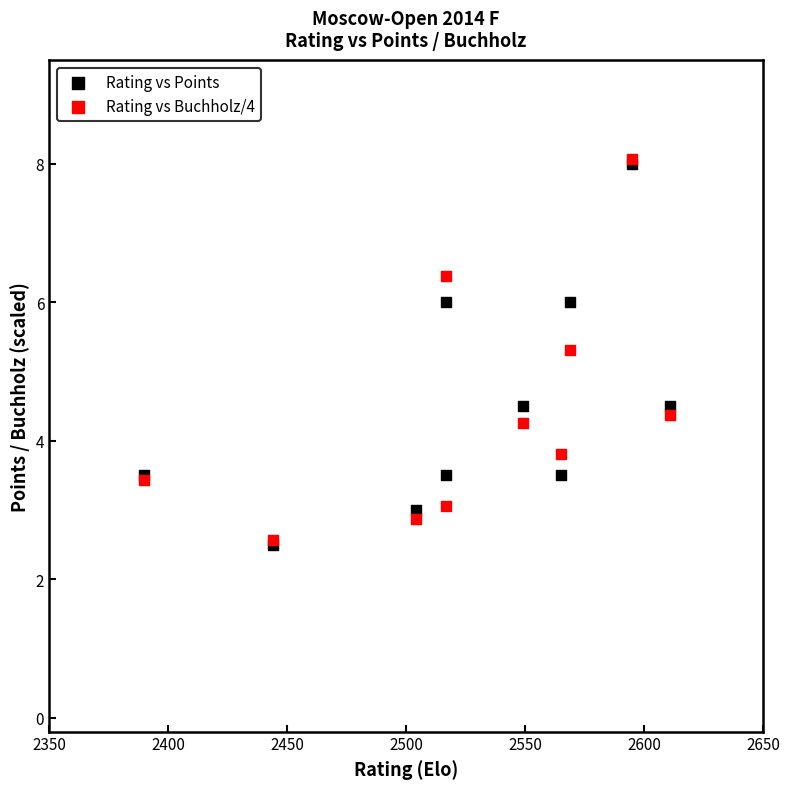

Across all series, what Y value is closest to 5?

5.3